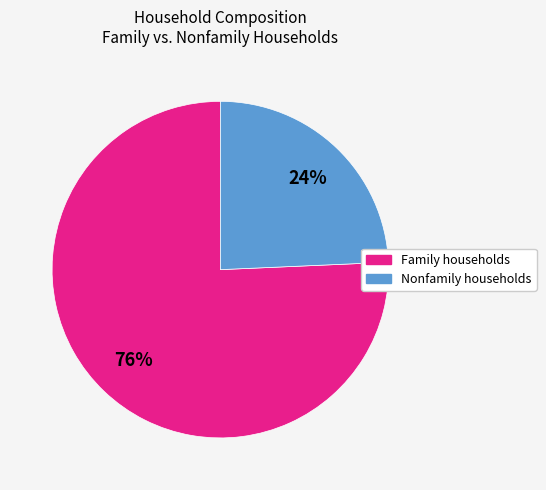

Is there a majority slice in this chart?

Yes